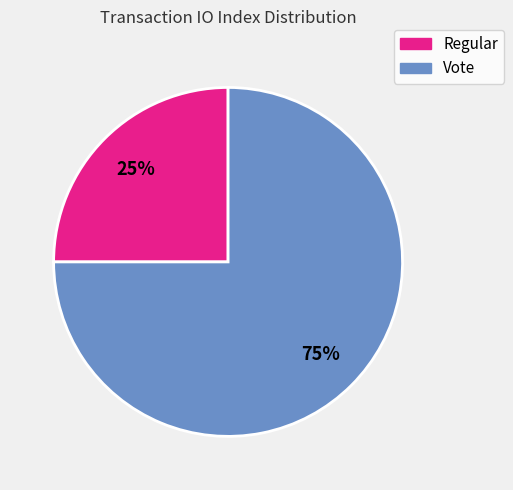

To the nearest percent, what is the average slice percentage?

50%